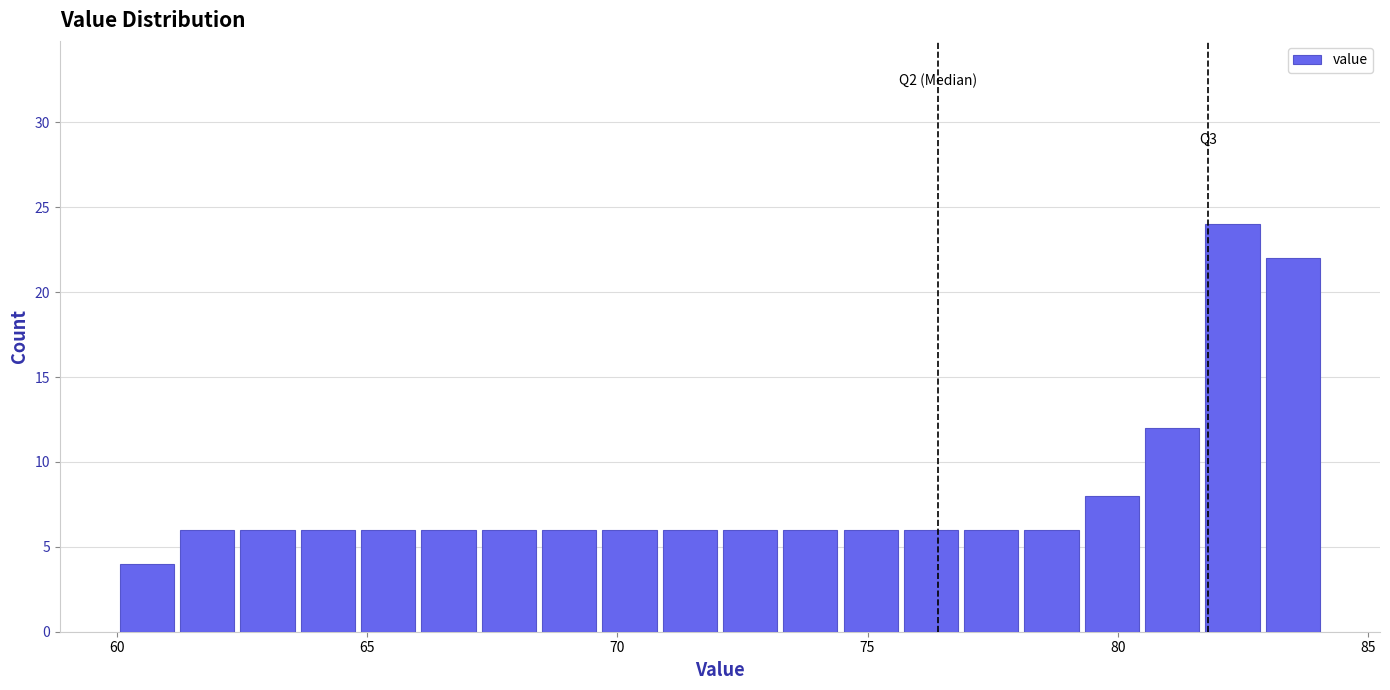

Around what value on the x-axis is the tallest bar? Give the approximate position of its centre, as read against the axis.

82.5